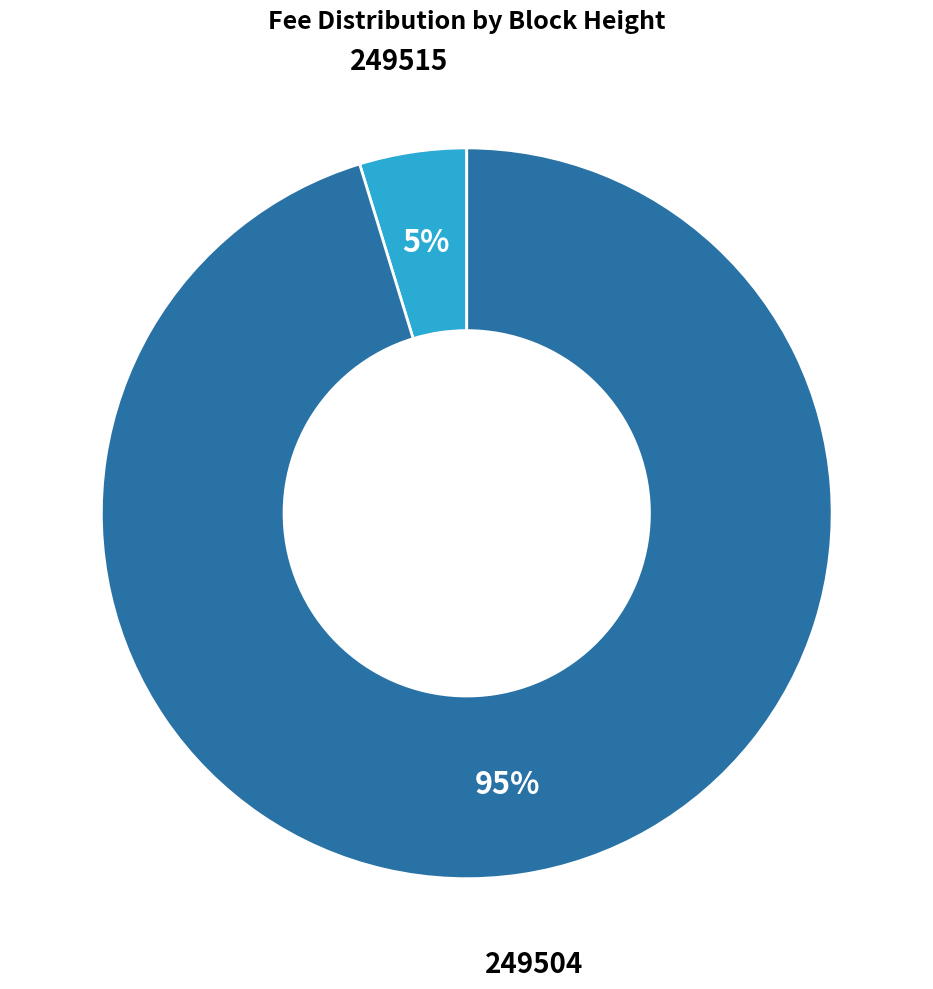

To the nearest percent, what is the average slice percentage?

50%